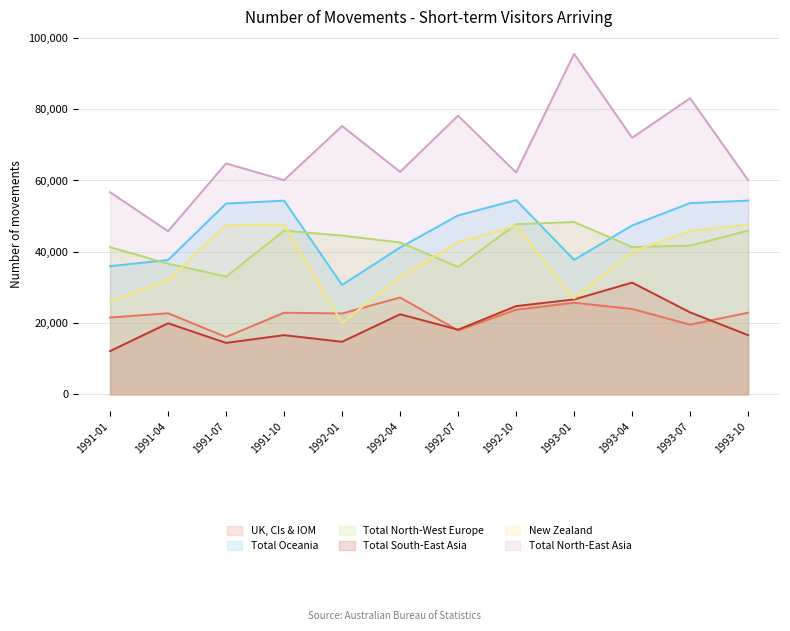

Which series changed the most between 1991-04 and 1991-07?

Total North-East Asia